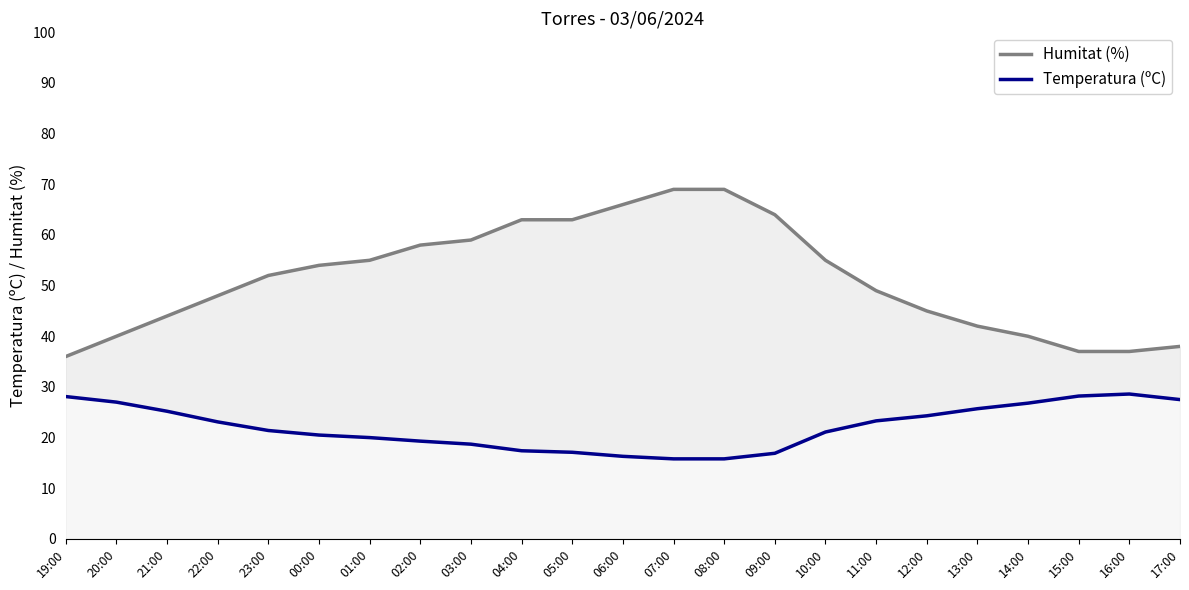

Reading left to right, transcribe all the data shown in this chart.

Humitat (%): 19:00=36.0	20:00=40.0	21:00=44.0	22:00=48.0	23:00=52.0	00:00=54.0	01:00=55.0	02:00=58.0	03:00=59.0	04:00=63.0	05:00=63.0	06:00=66.0	07:00=69.0	08:00=69.0	09:00=64.0	10:00=55.0	11:00=49.0	12:00=45.0	13:00=42.0	14:00=40.0	15:00=37.0	16:00=37.0	17:00=38.0
Temperatura (ºC): 19:00=28.1	20:00=27.0	21:00=25.2	22:00=23.1	23:00=21.4	00:00=20.5	01:00=20.0	02:00=19.3	03:00=18.7	04:00=17.4	05:00=17.1	06:00=16.3	07:00=15.8	08:00=15.8	09:00=16.9	10:00=21.1	11:00=23.3	12:00=24.3	13:00=25.7	14:00=26.8	15:00=28.2	16:00=28.6	17:00=27.5